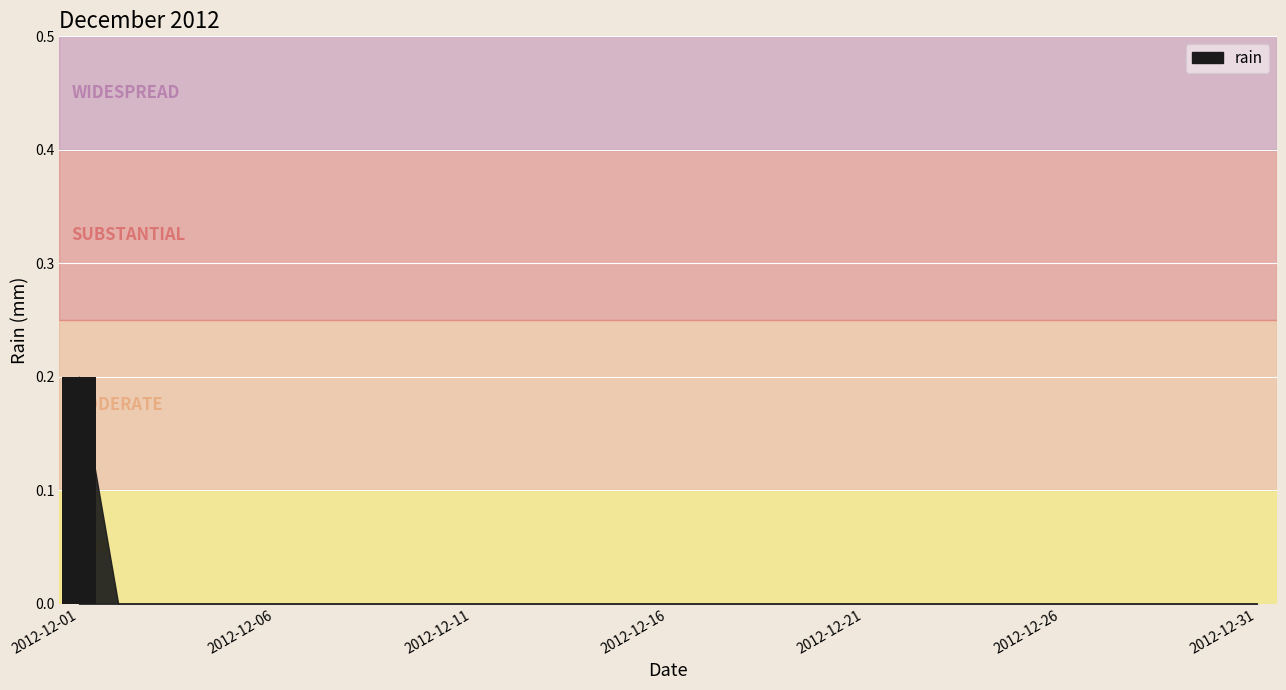

What is the maximum value shown in the chart?

0.2